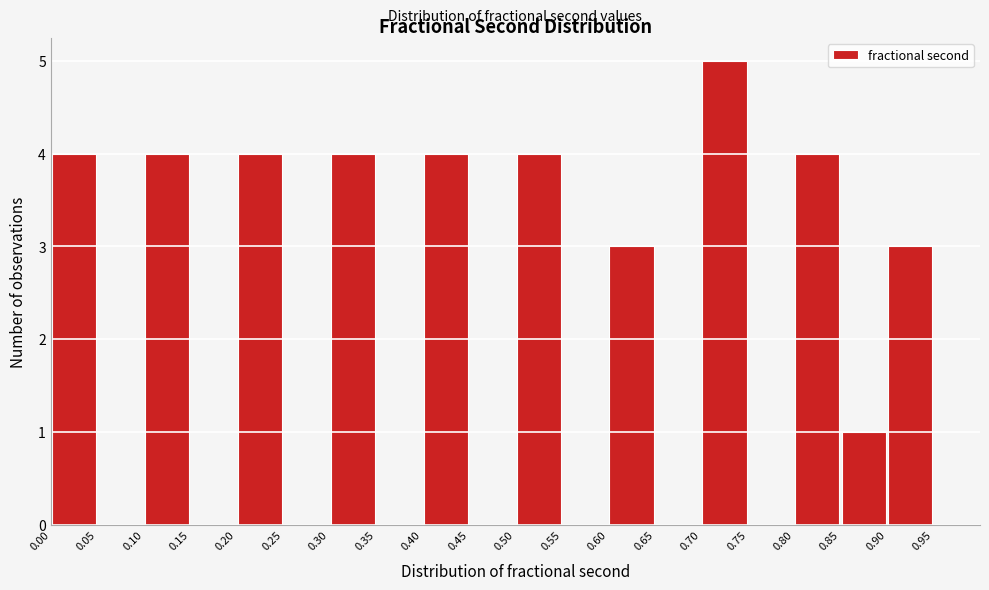

How tall is the bar that spans 0.80 to 0.85 on the x-axis? The values are not printed on the chart, so give them approximately, as read against the axis.

4